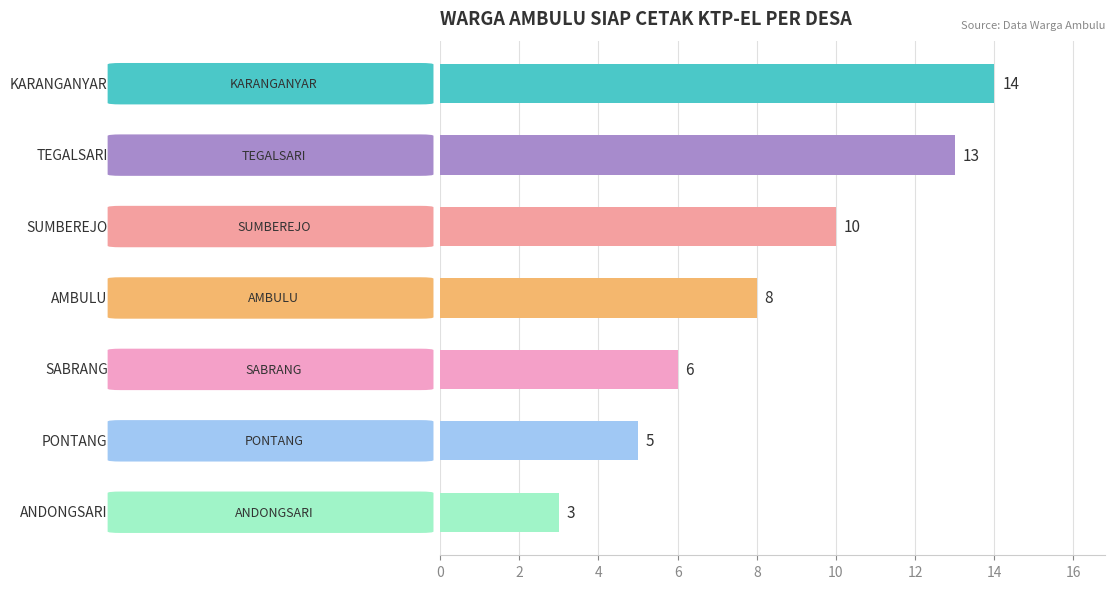

What is the greatest value displayed?

14